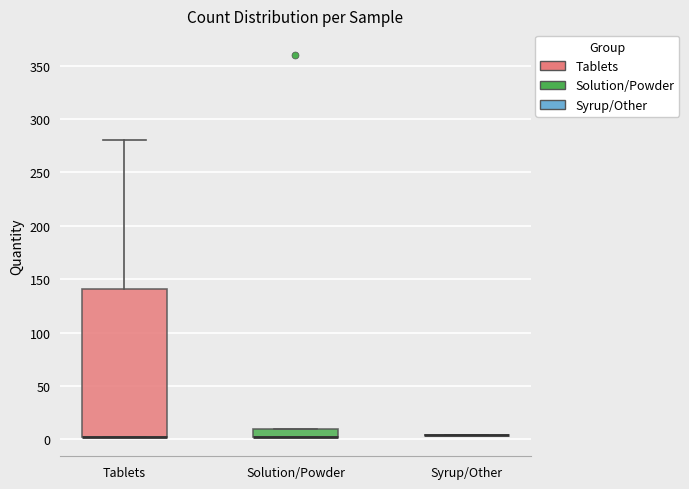

Reading left to right, read every box against the y-axis: the position of its median line, the range the box covers, and the ends of its whiskers. The values are not printed on the chart, so give them approximately, as read against the axis.

Tablets: median 0 (drawn on the box's lower edge), box 0 to 140, whiskers 0 to 280
Solution/Powder: median 0 (drawn on the box's lower edge), box 0 to 10, whiskers 0 to 10
Syrup/Other: box collapsed to a line at 5, whiskers 5 to 5